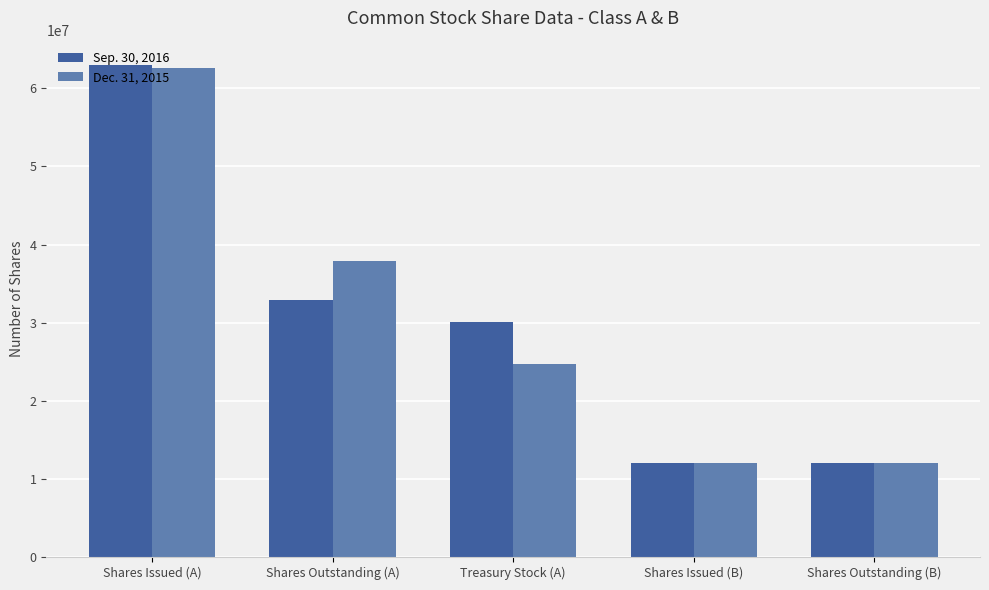

Reading right to left, what are all the values shown in this chart?

Sep. 30, 2016: 12029375	12029375	30116168	32840726	62956894
Dec. 31, 2015: 12029375	12029375	24675443	37910938	62586381